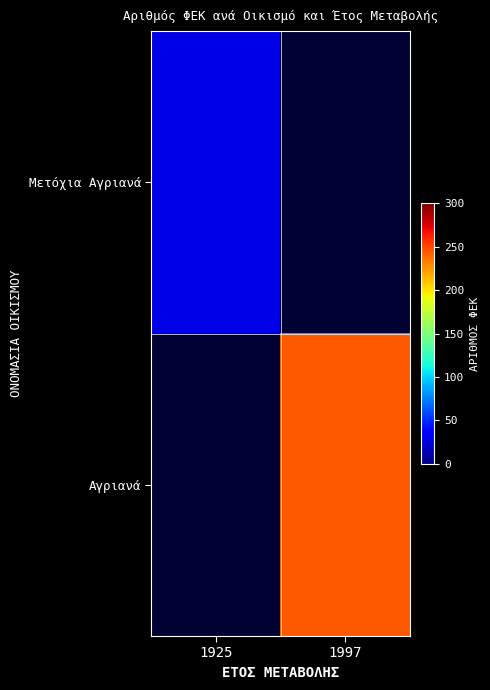

True or false: Αγριανά has a value of 331.1 at 1997.

False